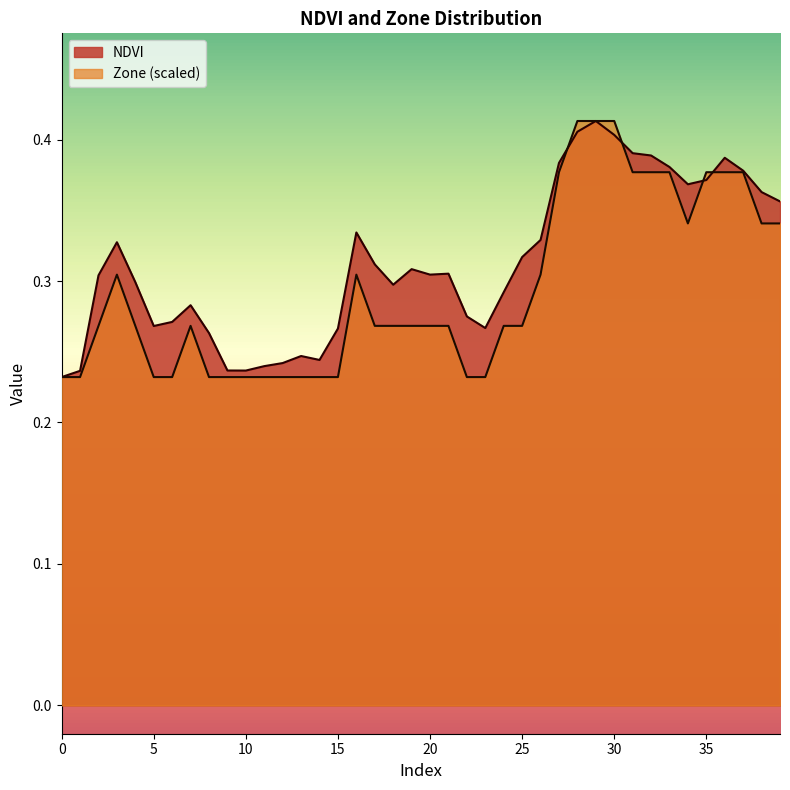

Is it true that Zone equals 0.4 at 36?

True